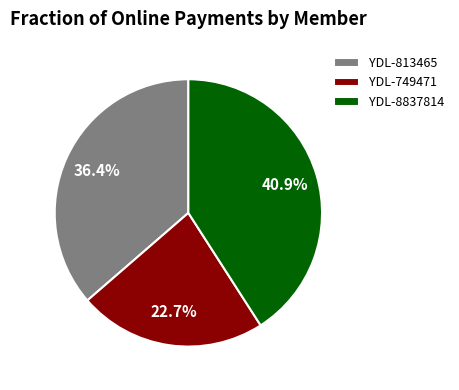

Which slice is the largest?

YDL-8837814